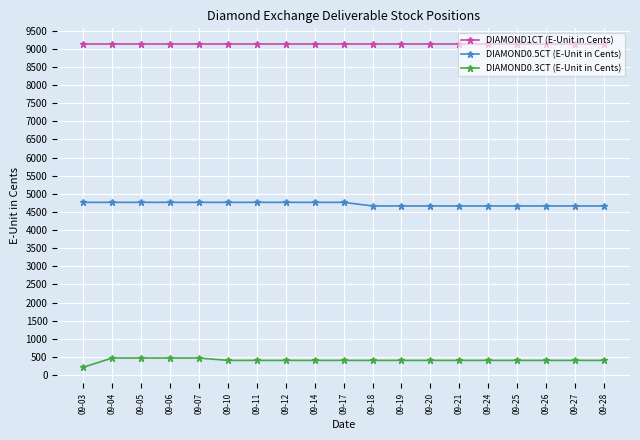

Reading left to right, transcribe all the data shown in this chart.

DIAMOND1CT (E-Unit in Cents): 09-03=9119	09-04=9119	09-05=9119	09-06=9119	09-07=9119	09-10=9119	09-11=9119	09-12=9119	09-14=9119	09-17=9119	09-18=9119	09-19=9119	09-20=9119	09-21=9119	09-24=9119	09-25=9119	09-26=9119	09-27=9119	09-28=9119
DIAMOND0.5CT (E-Unit in Cents): 09-03=4765	09-04=4765	09-05=4765	09-06=4765	09-07=4765	09-10=4765	09-11=4765	09-12=4765	09-14=4765	09-17=4765	09-18=4665	09-19=4665	09-20=4665	09-21=4665	09-24=4665	09-25=4665	09-26=4665	09-27=4665	09-28=4665
DIAMOND0.3CT (E-Unit in Cents): 09-03=218	09-04=471	09-05=471	09-06=471	09-07=471	09-10=406	09-11=406	09-12=406	09-14=406	09-17=406	09-18=406	09-19=406	09-20=406	09-21=406	09-24=406	09-25=406	09-26=406	09-27=406	09-28=406